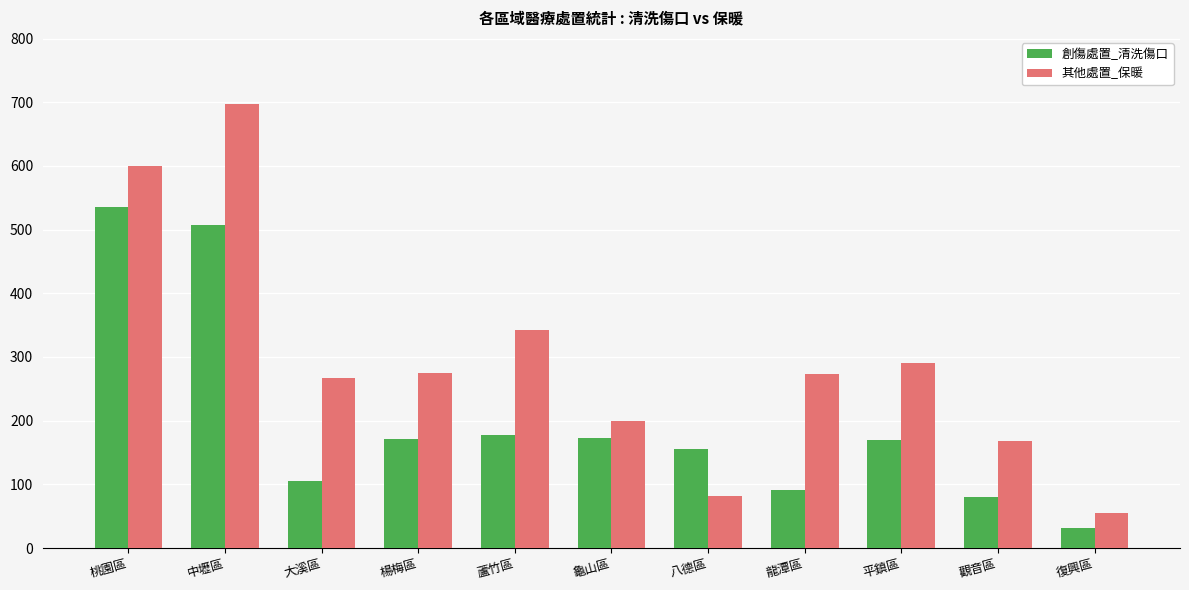

Between 桃園區 and 中壢區, which series saw the biggest shift?

其他處置_保暖